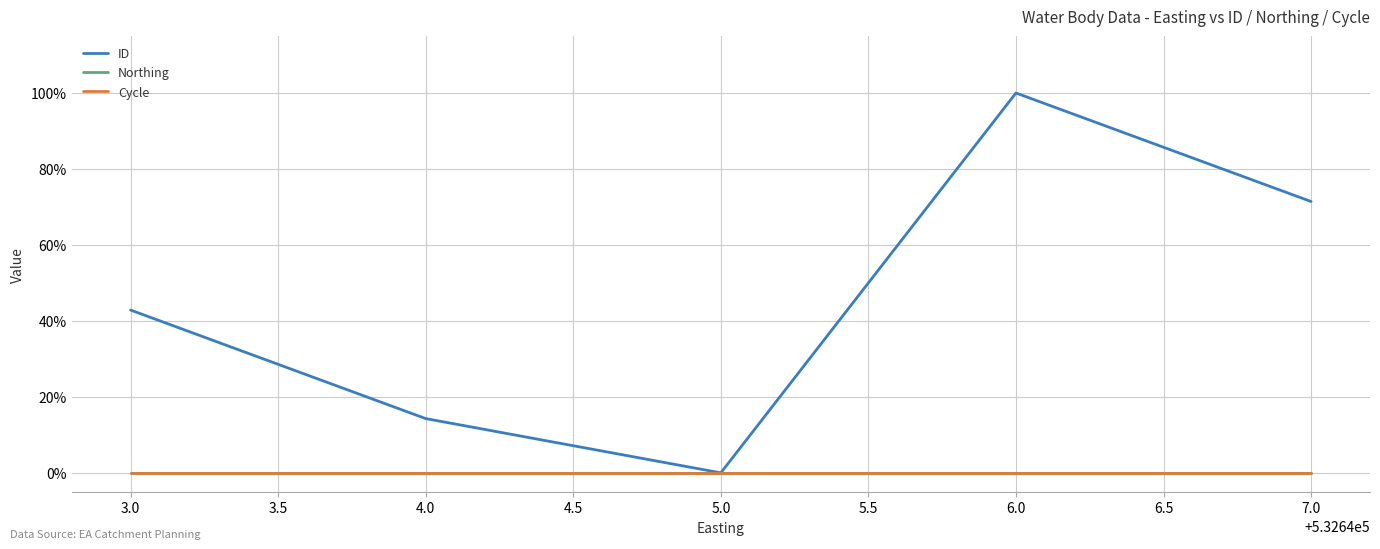

True or false: Northing has more than 0 points higher than both neighbors.

False